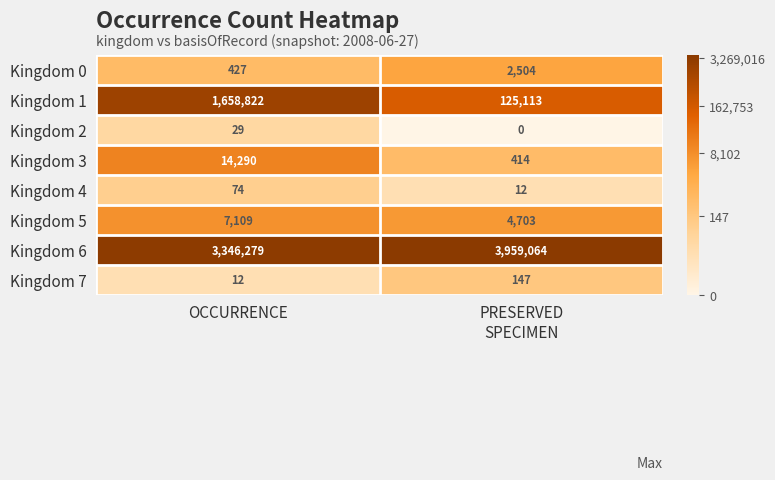

What is the greatest value displayed?

3959064